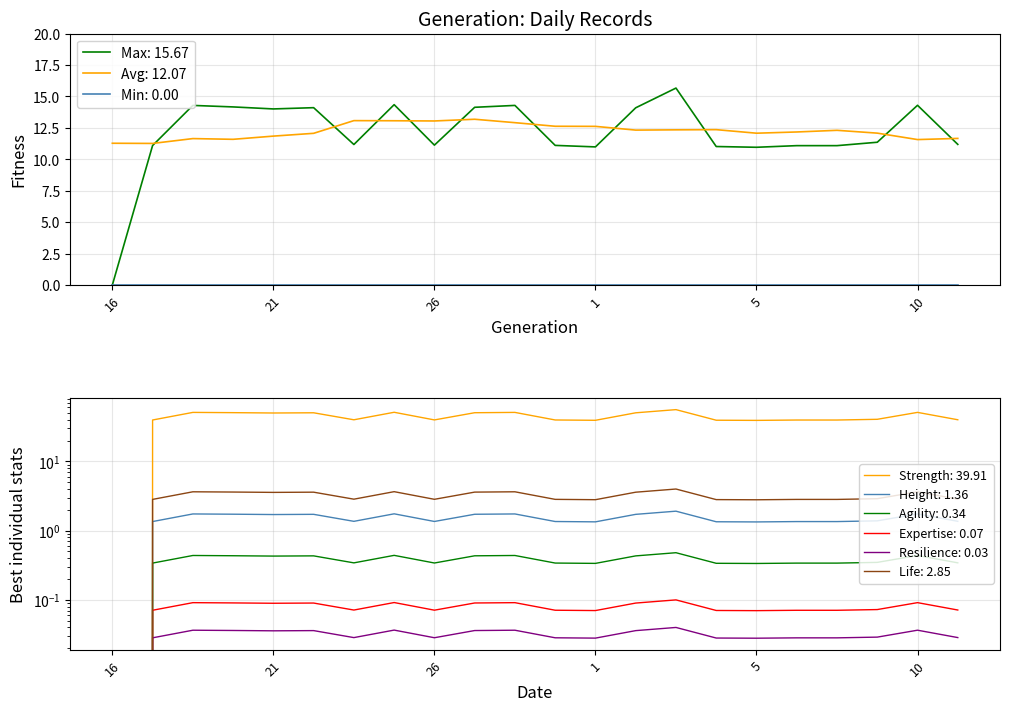

Where is the first local minimum?

21